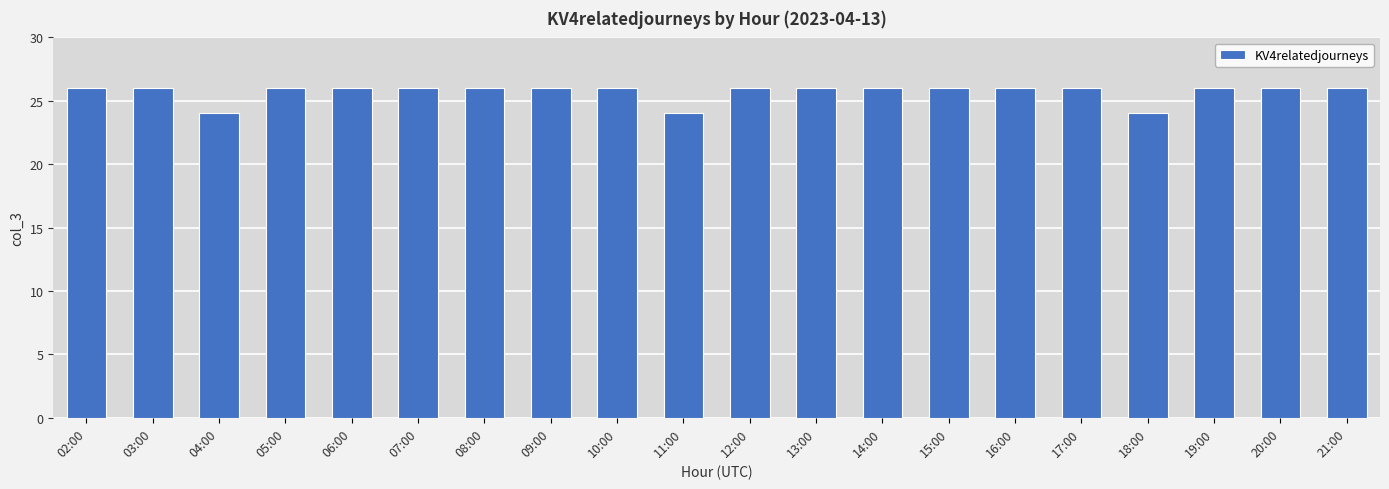

Is it true that the value at 06:00 is 26?

True